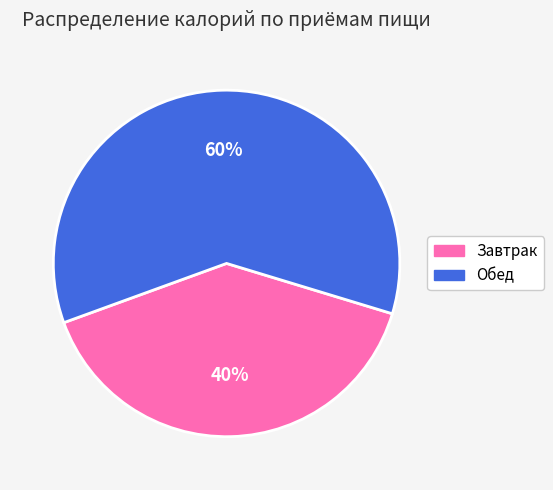

What is the majority slice?

Обед